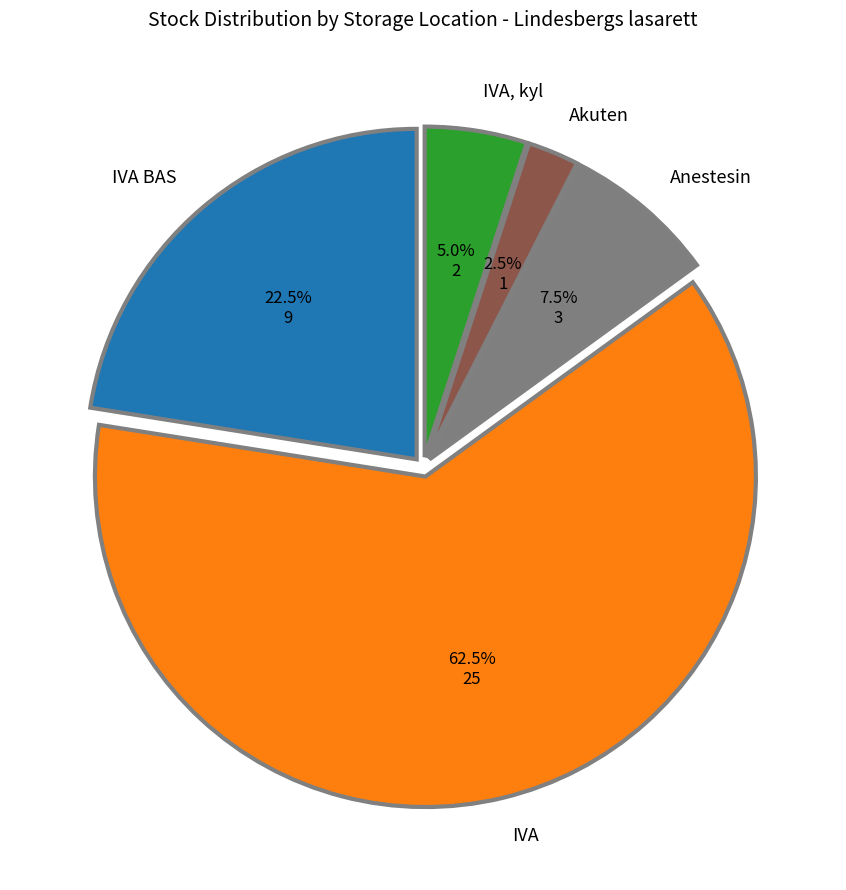

How many slices are in this pie chart?

5